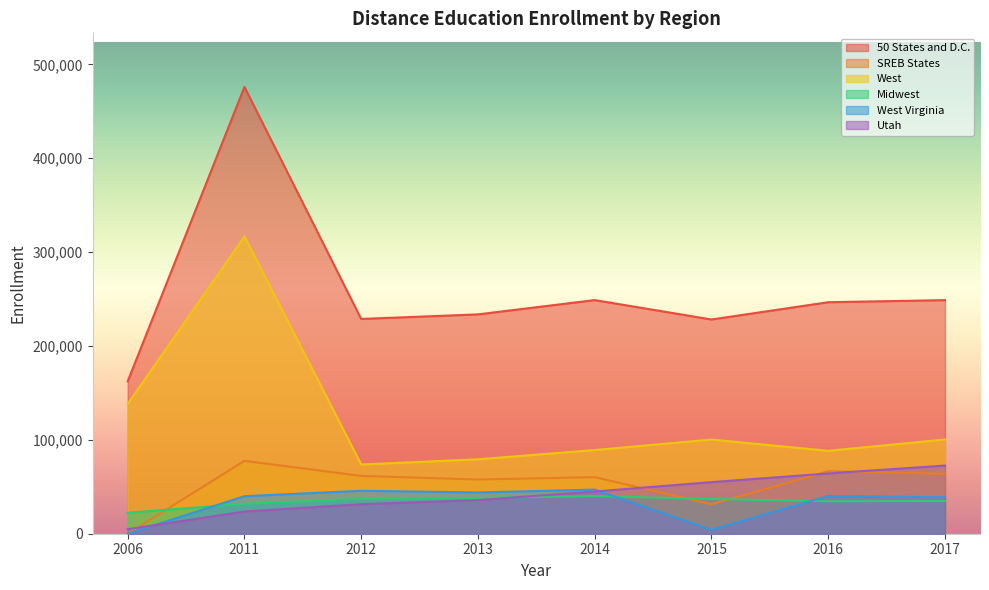

The value of 50 States and D.C. at 2017 is 91304. True or false?

False